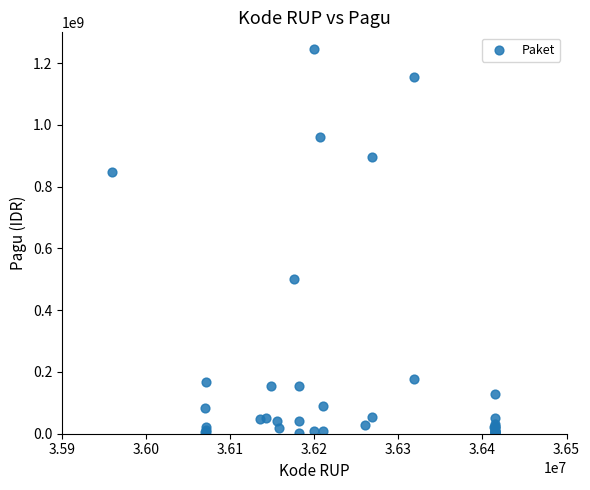

What Y value in the scatter plot is closest to 622840000?

499932000